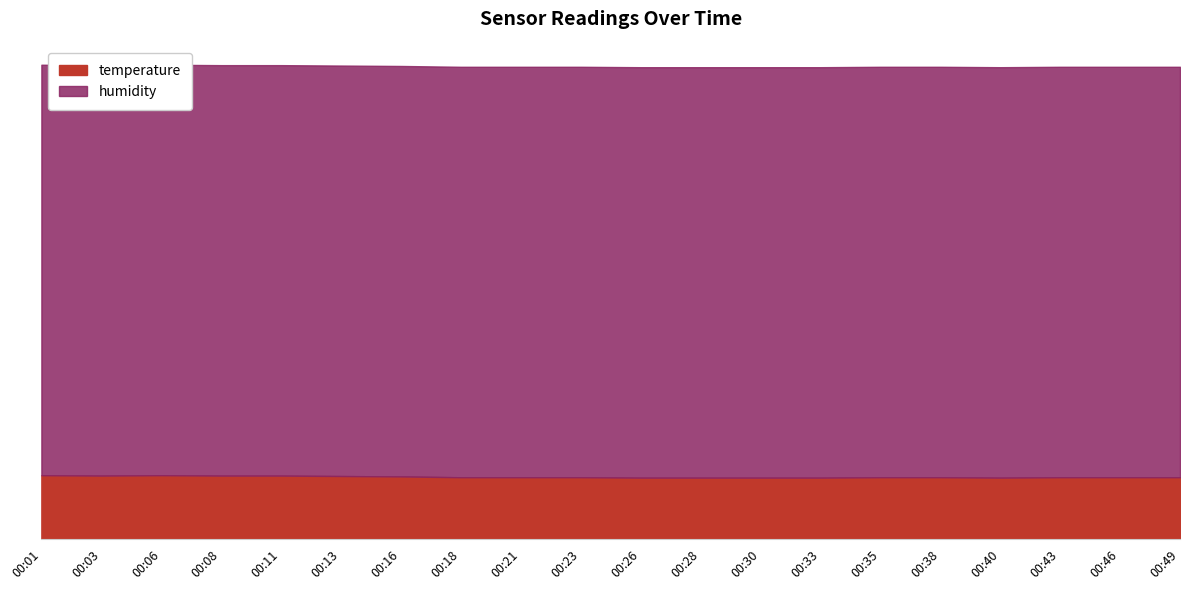

True or false: temperature and humidity cross at least once.

False